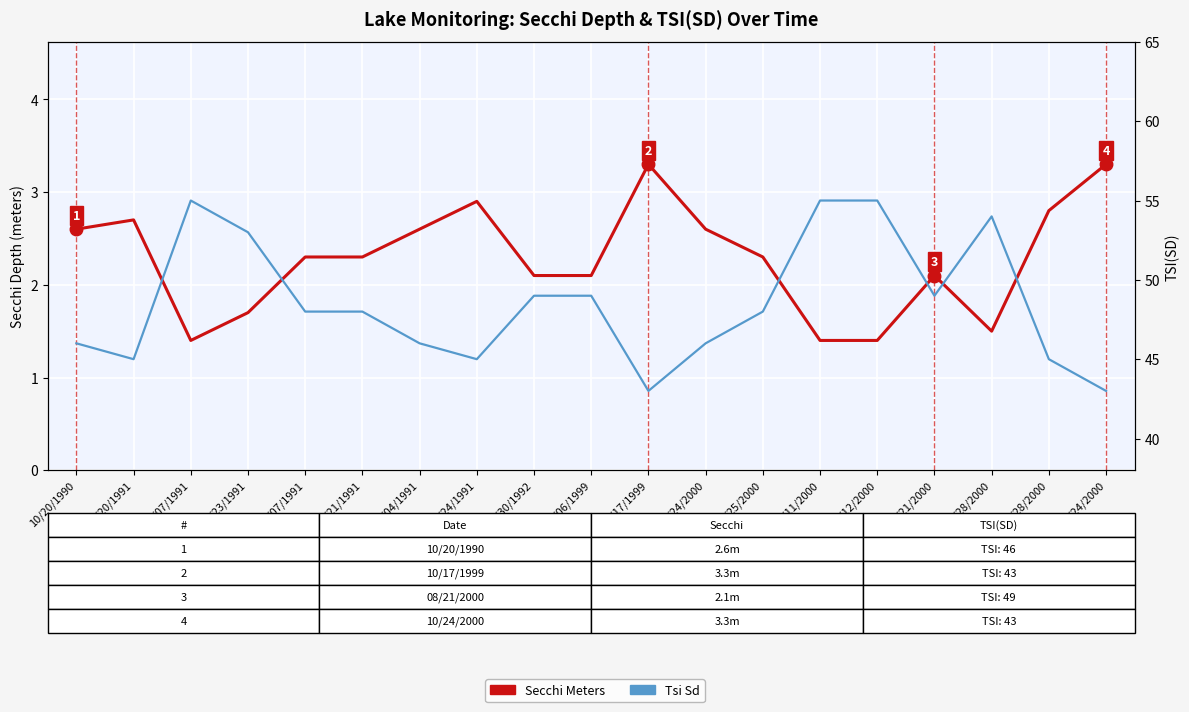

True or false: Tsi Sd has a value of 57.3 at 10/24/2000.

False